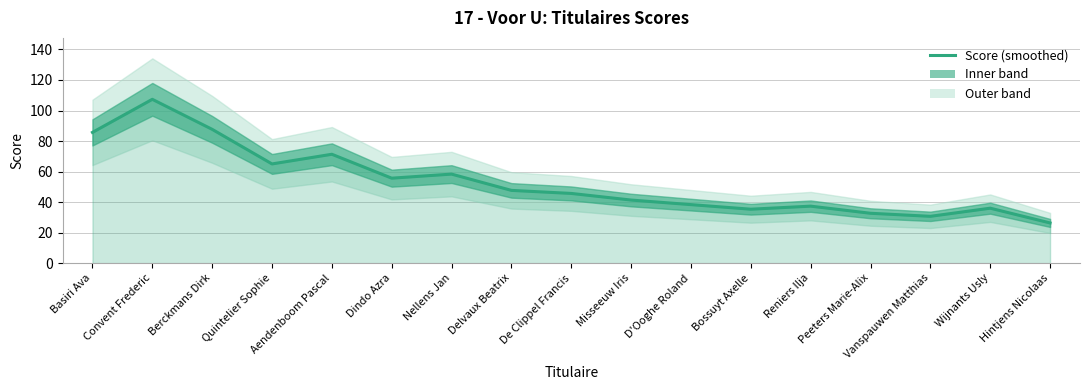

Reading right to left, list all the values displayed in this chart.

Hintjens Nicolaas=26.3	Wijnants Usly=36.0	Vanspauwen Matthias=30.7	Peeters Marie-Alix=32.7	Reniers Ilja=37.3	Bossuyt Axelle=35.3	D'Ooghe Roland=38.3	Misseeuw Iris=41.3	De Clippel Francis=45.7	Delvaux Beatrix=47.7	Nellens Jan=58.3	Dindo Azra=55.7	Aendenboom Pascal=71.3	Quintelier Sophie=65.0	Berckmans Dirk=87.7	Convent Frederic=107.3	Basiri Ava=85.7